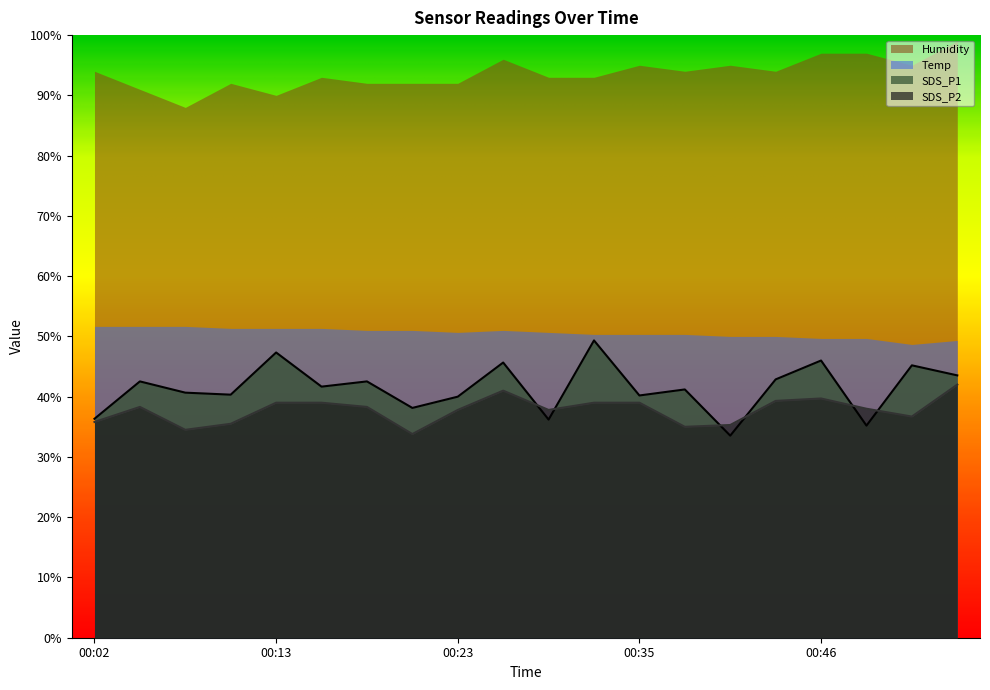

How many data points in SDS_P2 are above 38?

10